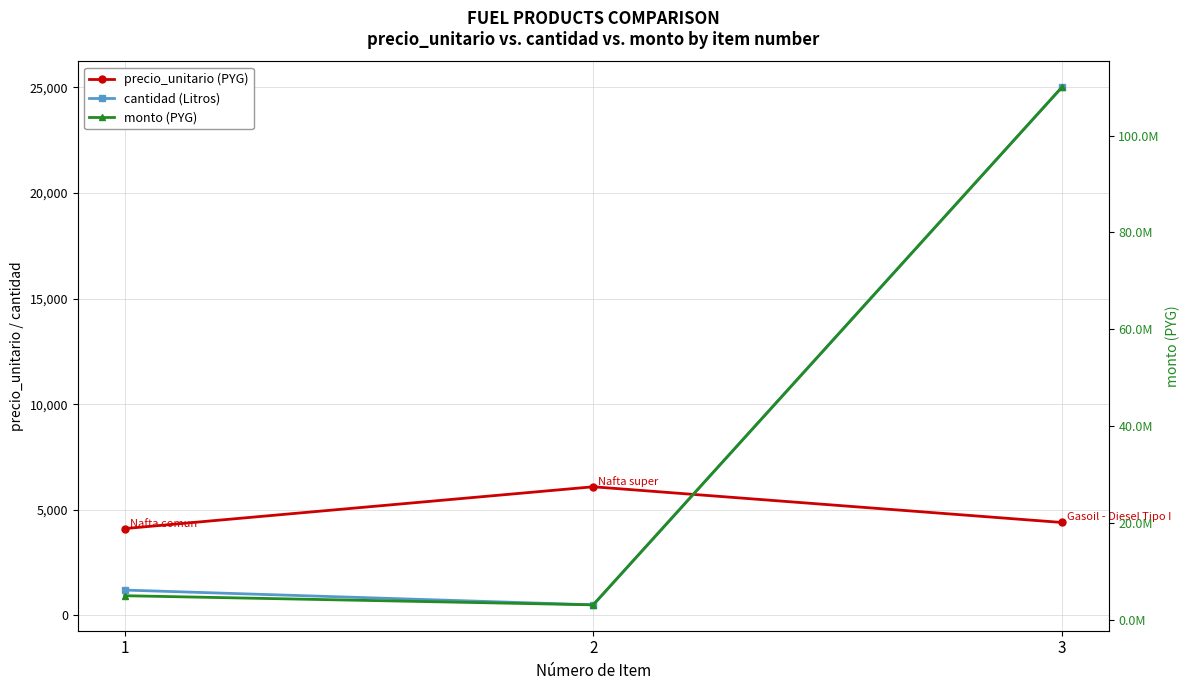

What value does the monto (PYG) series have at 2, to the nearest 50?

3045000